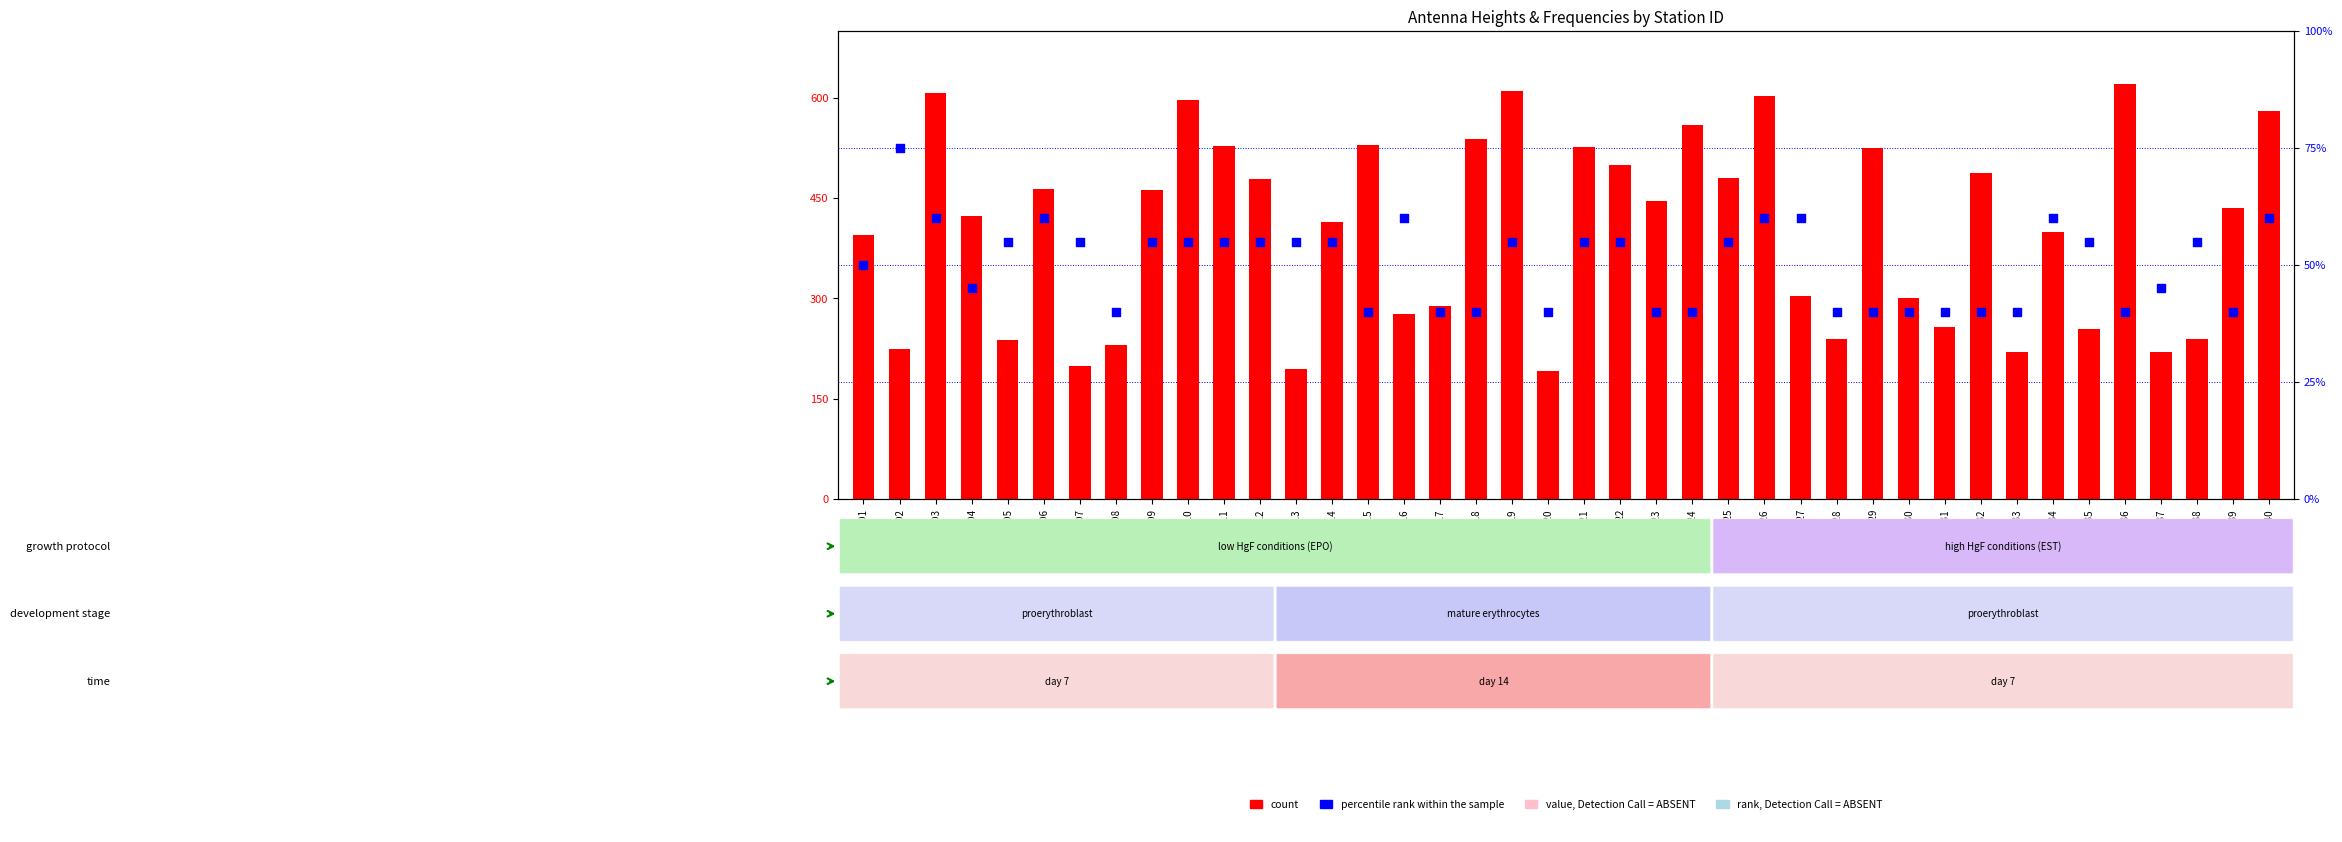

At which category is the sum across all series the highest?

ID3